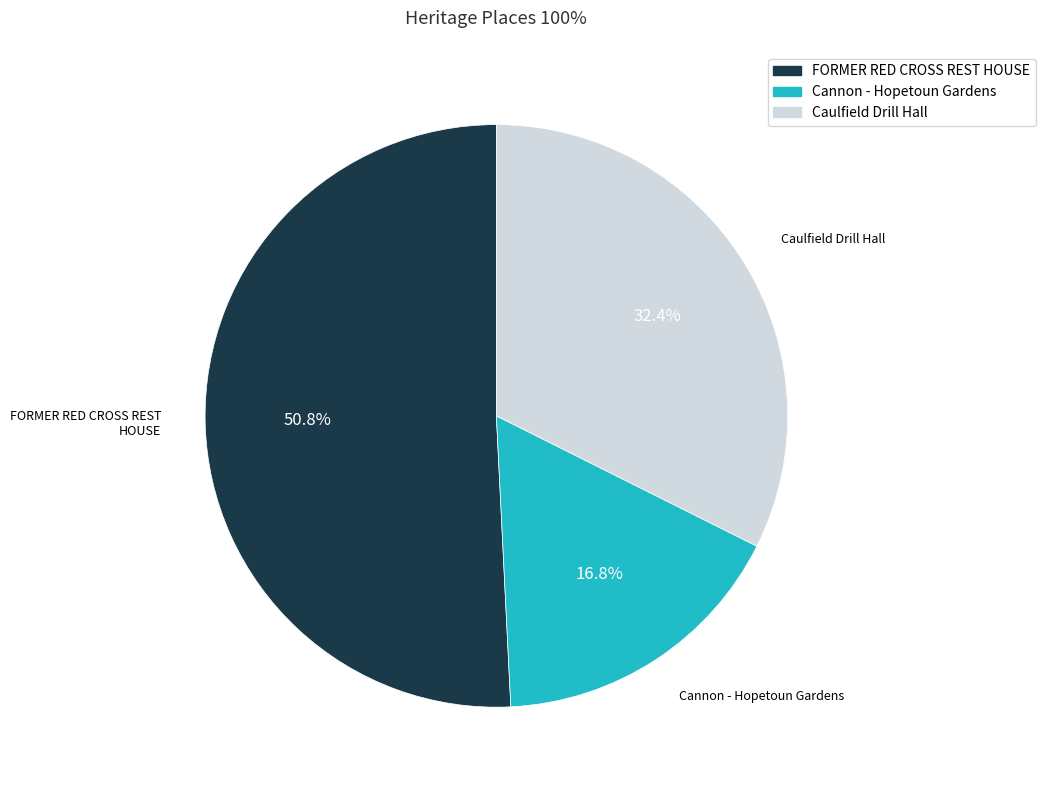

Combined, what portion of the pie is FORMER RED CROSS REST HOUSE and Caulfield Drill Hall?

83.2%